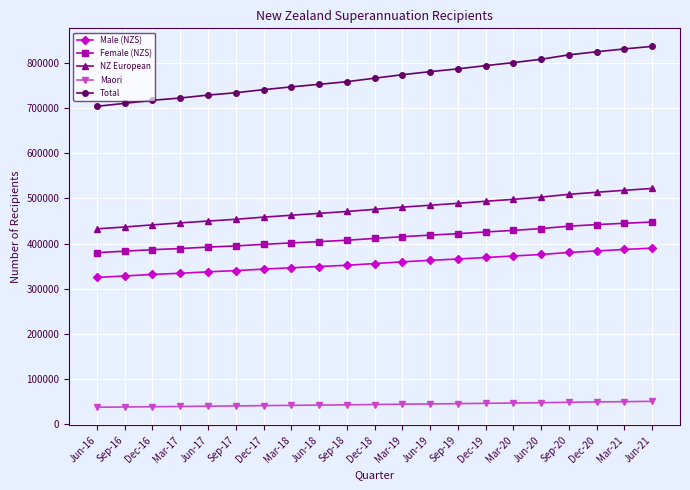

What is the value of the Female (NZS) point at the 11th from the left?

411318